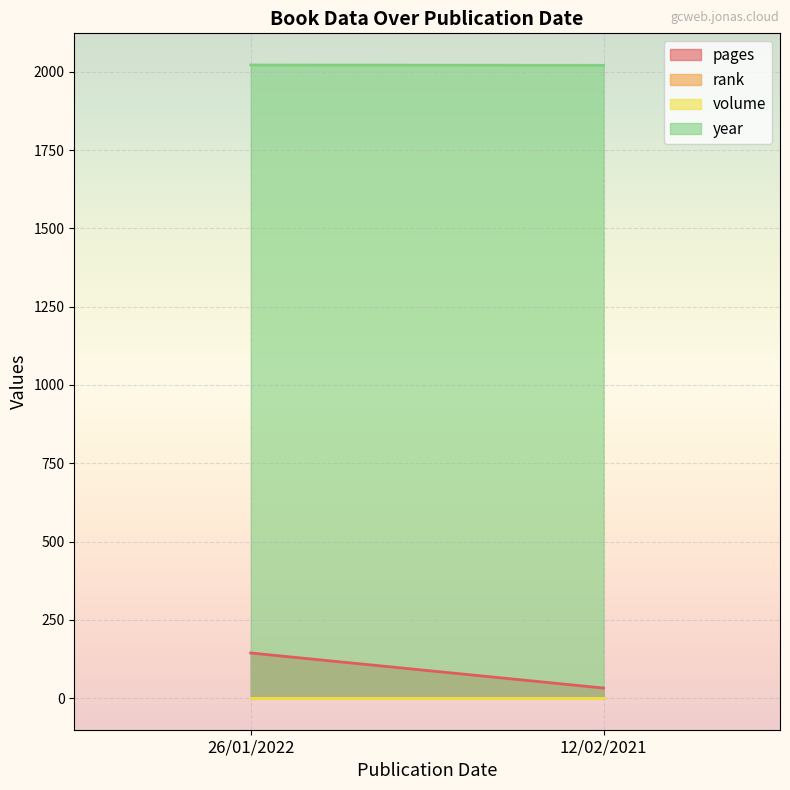

At which category is the sum across all series the highest?

26/01/2022